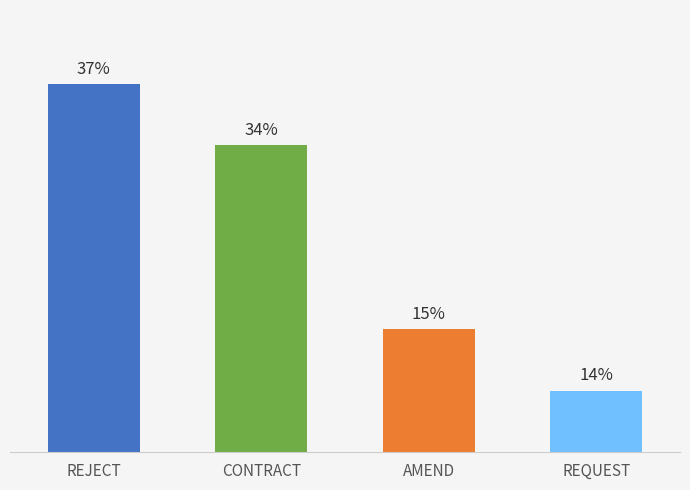

Does the chart contain any negative values?

No